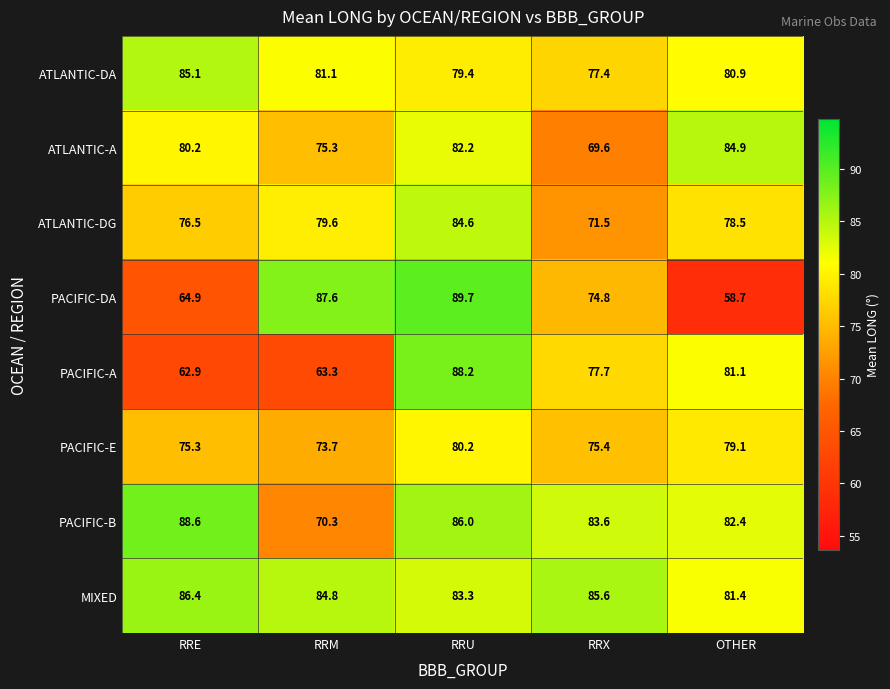

Rank the categories by PACIFIC-B value from highest to lowest.

RRE, RRU, RRX, OTHER, RRM